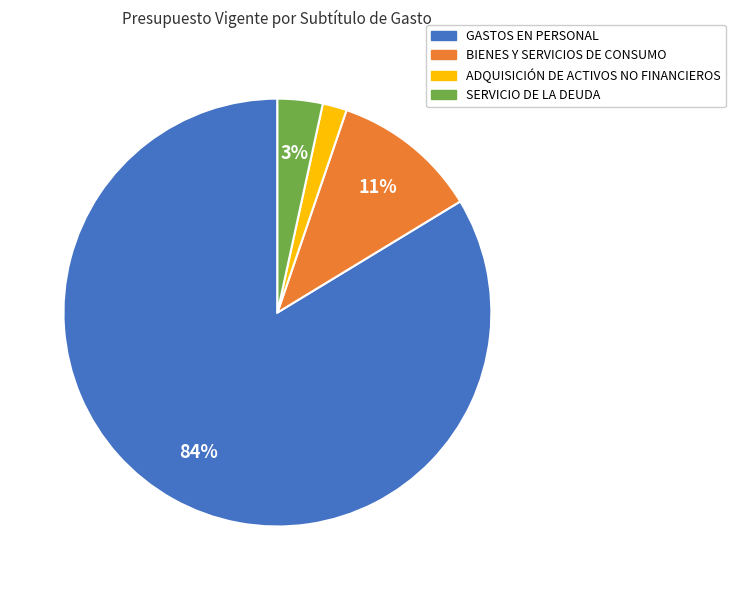

How many slices are in this pie chart?

4